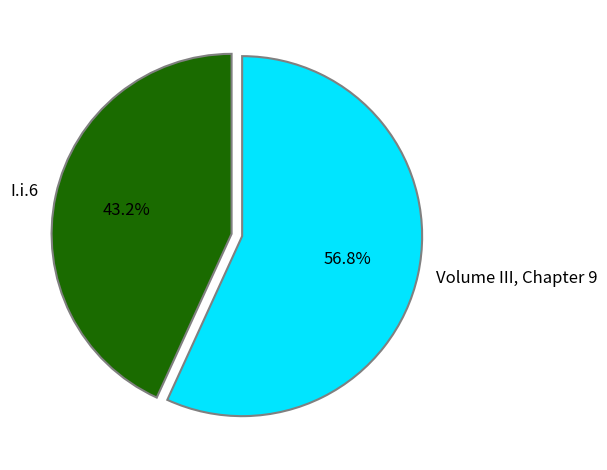

To the nearest percent, what is the difference between the largest and smallest slice percentages?

14%